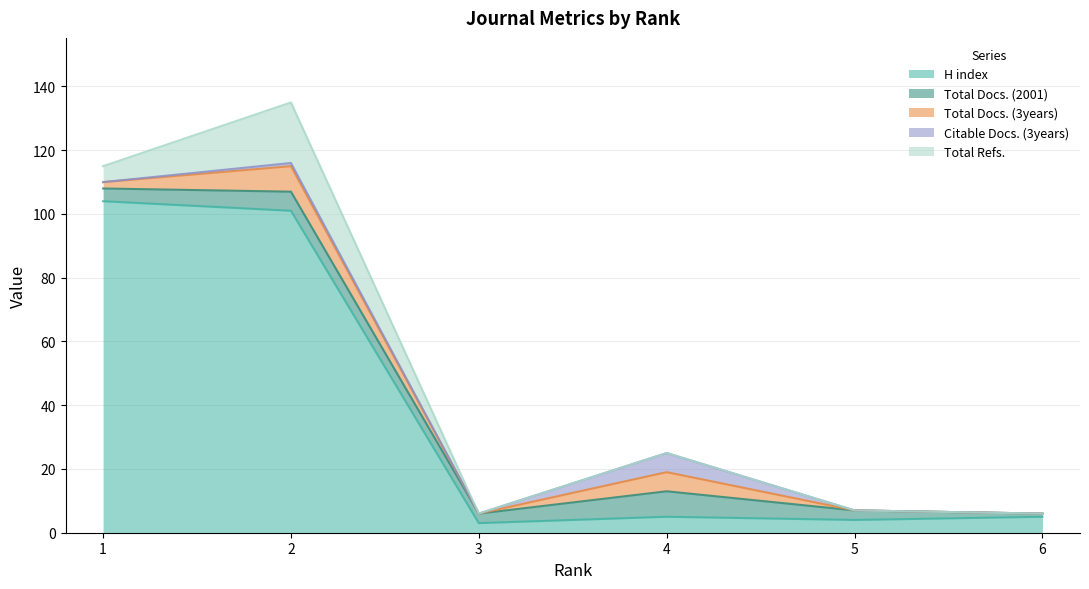

Which series has the largest range (max minus min)?

H index